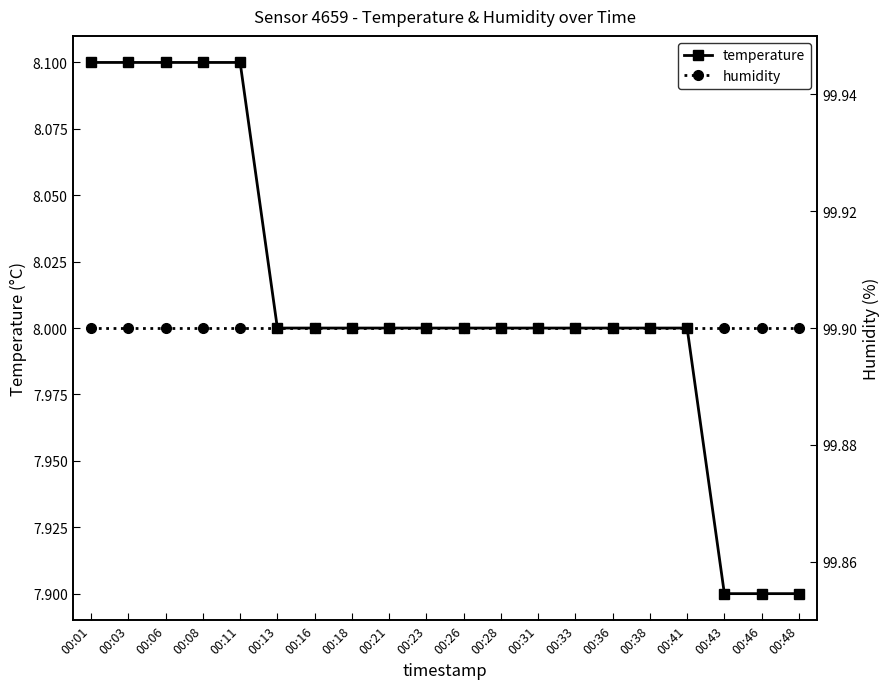

The value of humidity at 00:48 is 25.2. True or false?

False